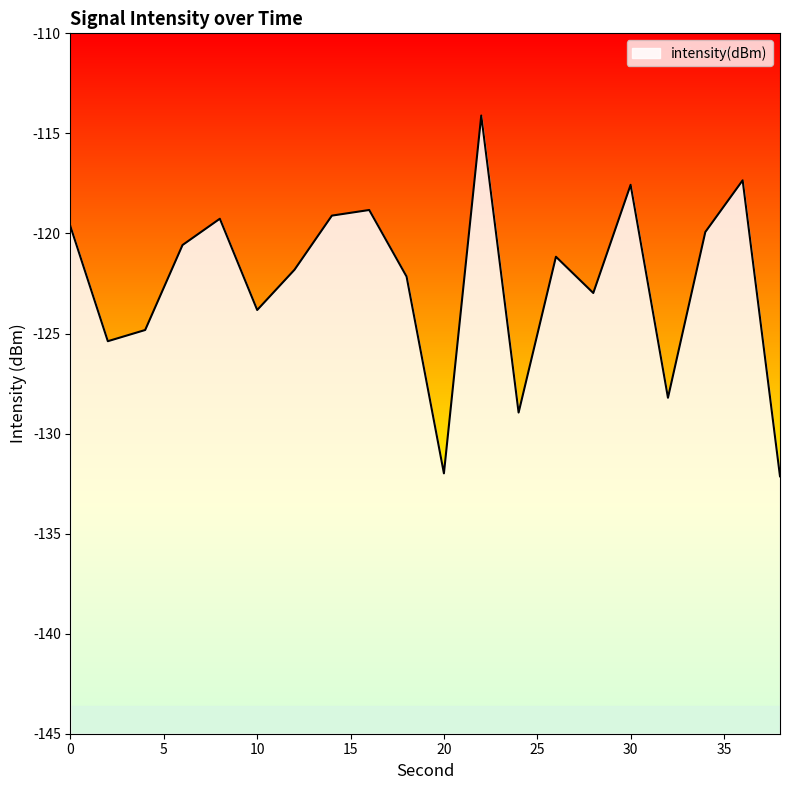

What is the change in value from 14 to 24?

-9.8